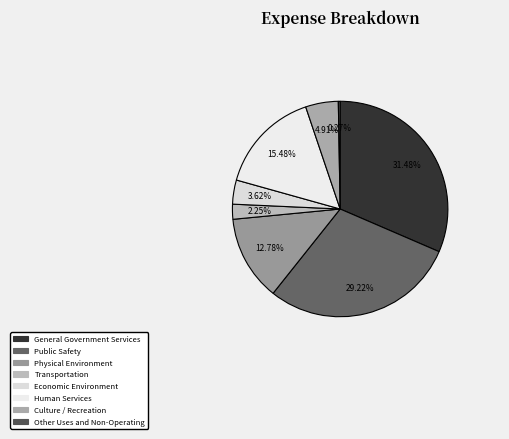

Is the sum of Economic Environment and General Government Services greater than half?

No